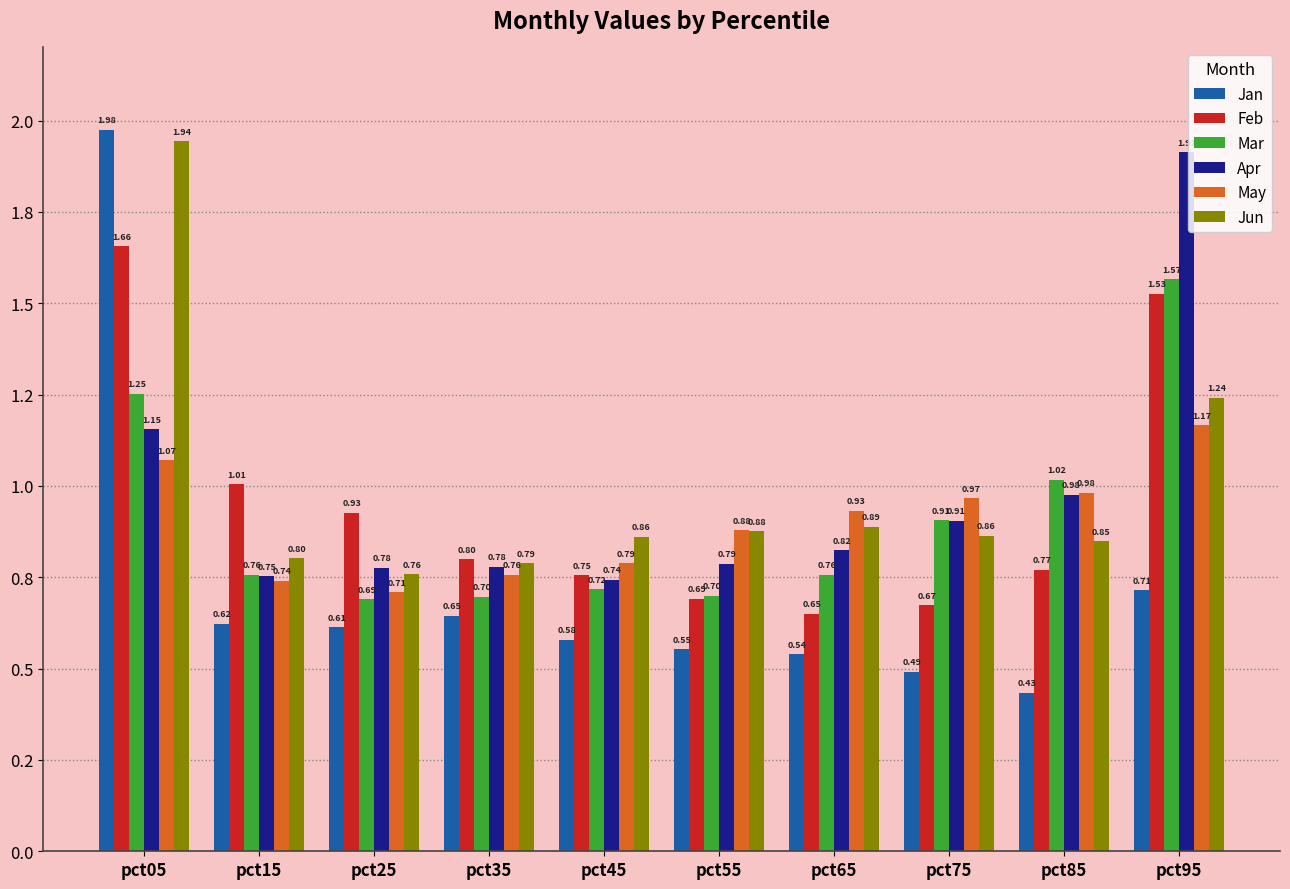

Which label corresponds to the largest value in the chart?

pct05